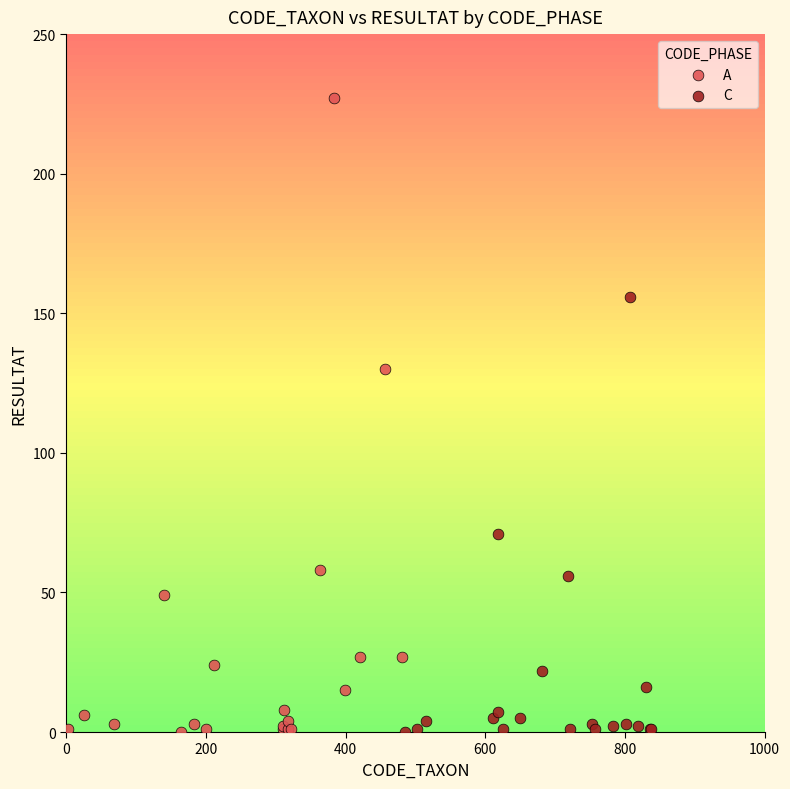

Which series contains the highest Y value?

A